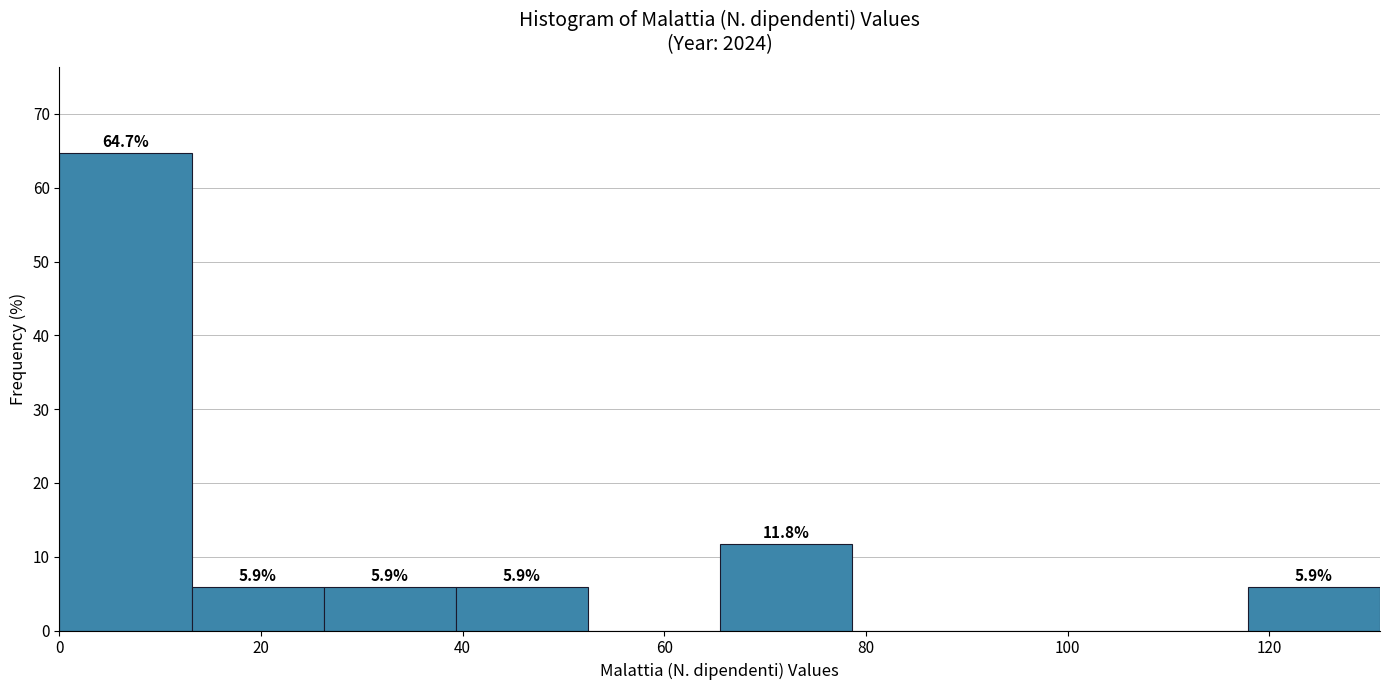

Over which range of the x-axis is the bar tallest?

0 to 14